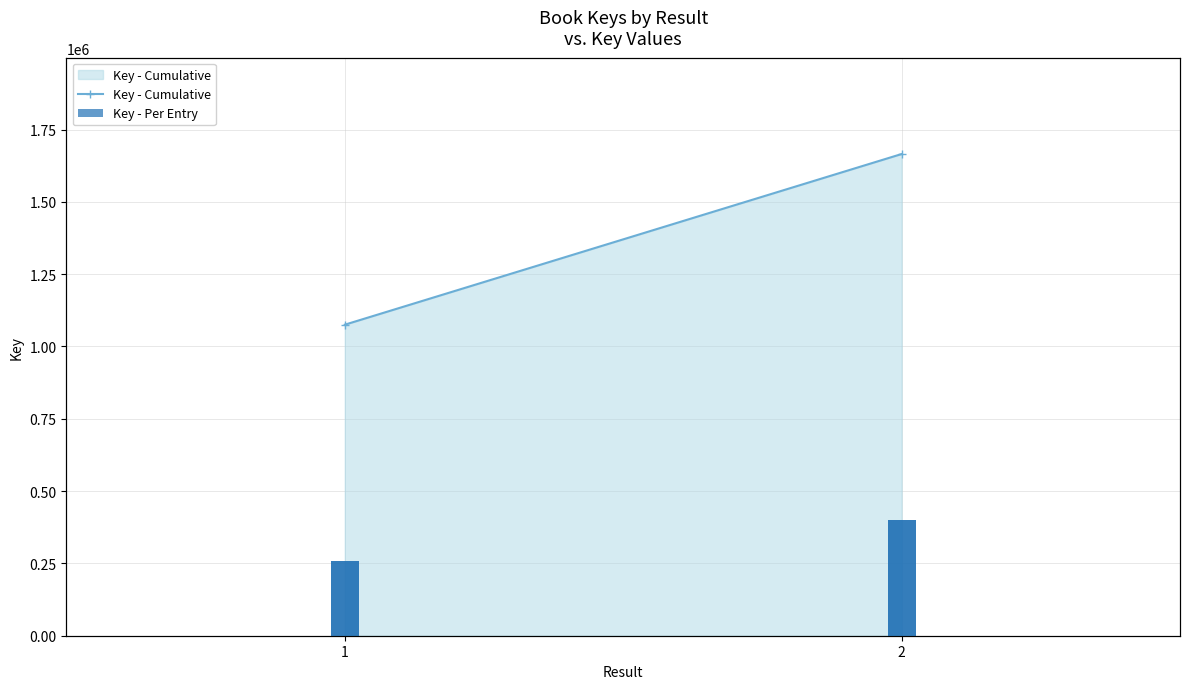

Reading right to left, extract all data points from this chart.

1665411	1665411	1075372	1075372